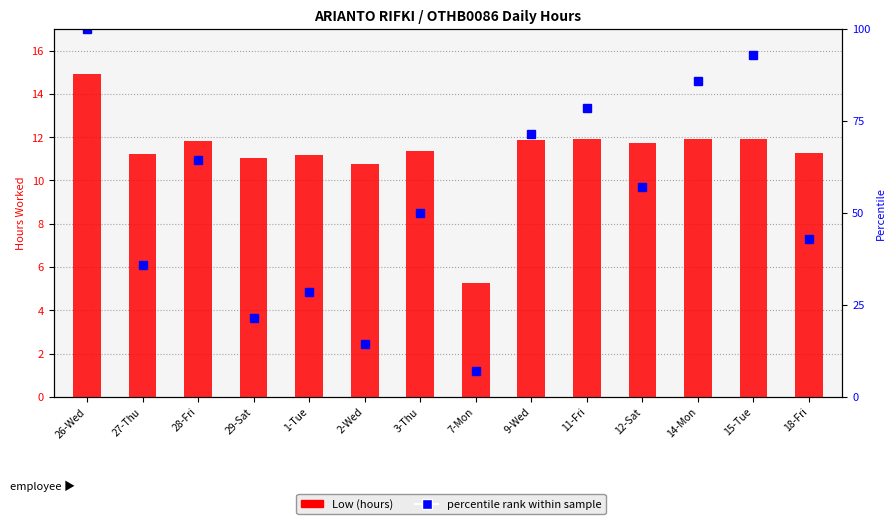

Does the chart contain any negative values?

No